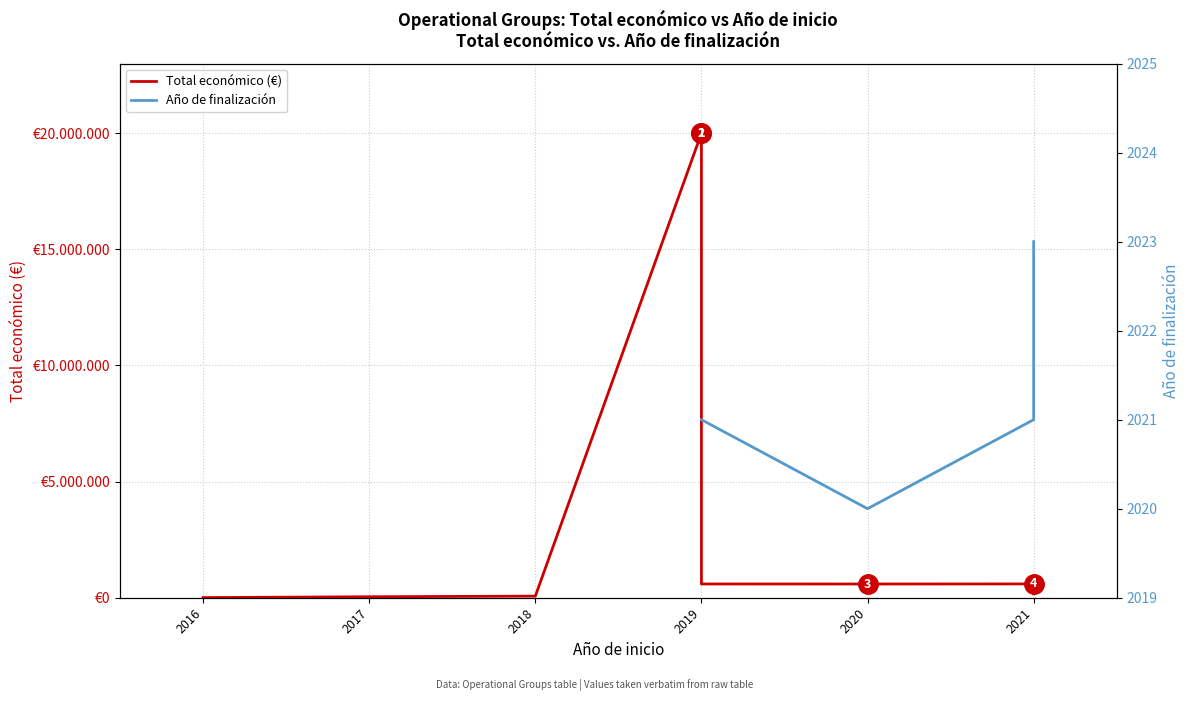

Rank the categories by value from highest to lowest.

2019, 2021, 2019, 2020, 2021, 2018, 2017, 2016